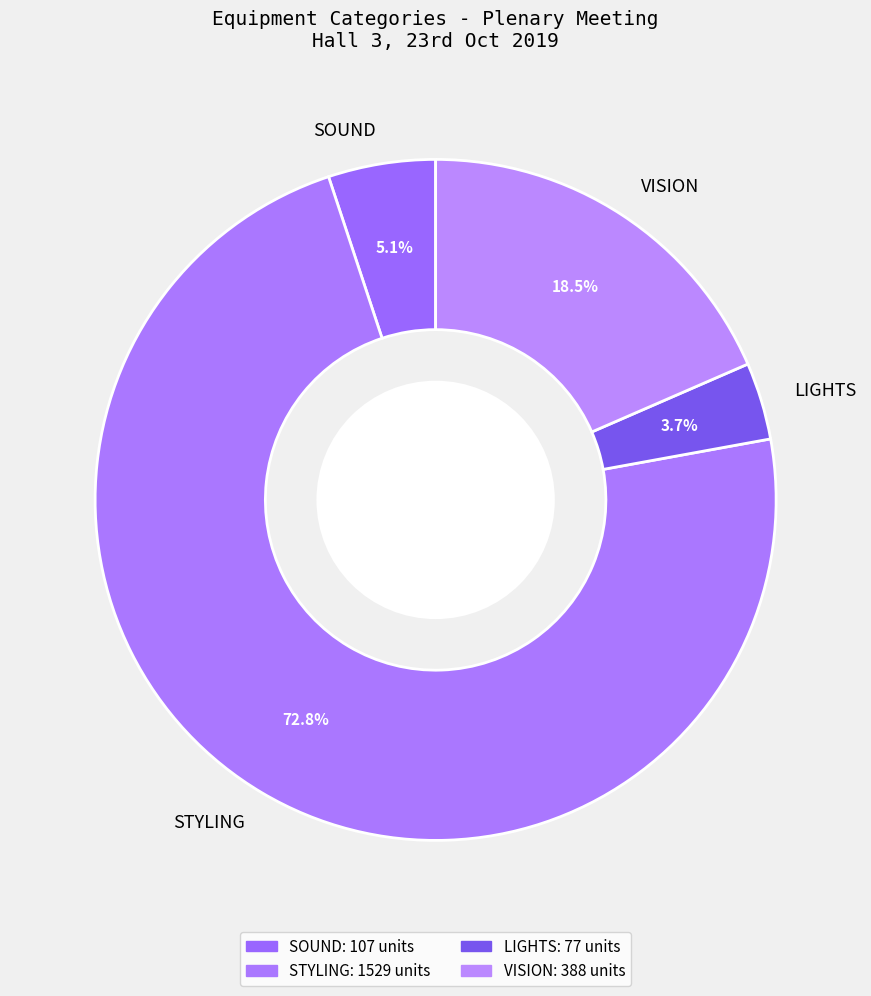

Is it true that SOUND is 38% of the pie?

False